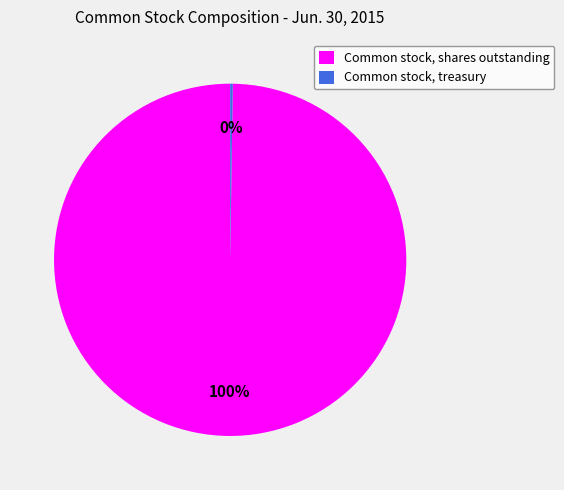

To the nearest percent, what portion does Common stock, shares outstanding represent?

100%